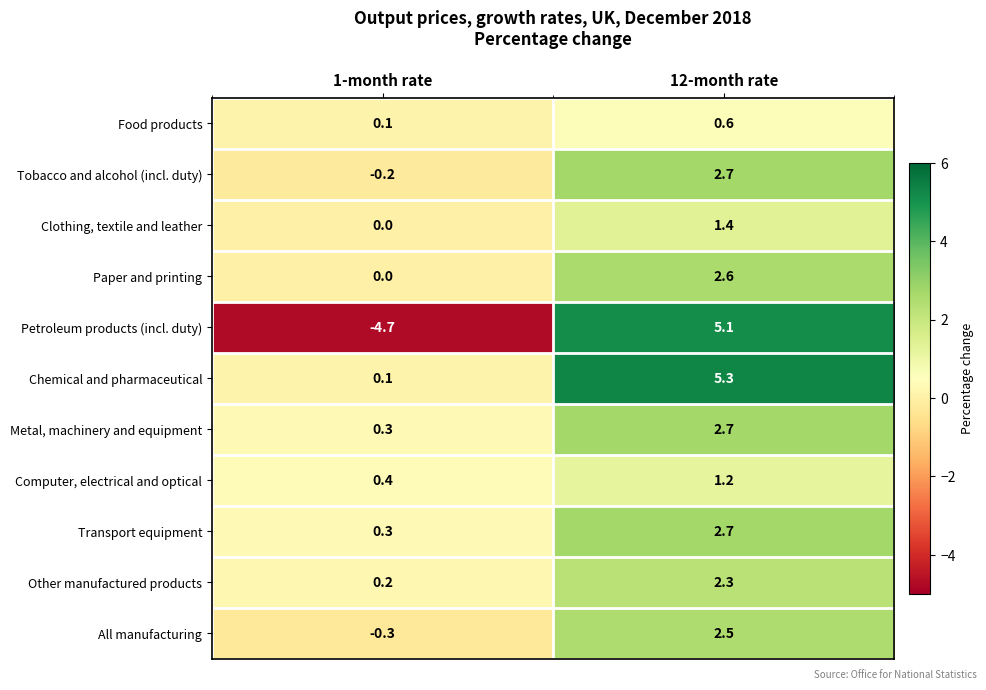

Count the number of data series in this chart.

11